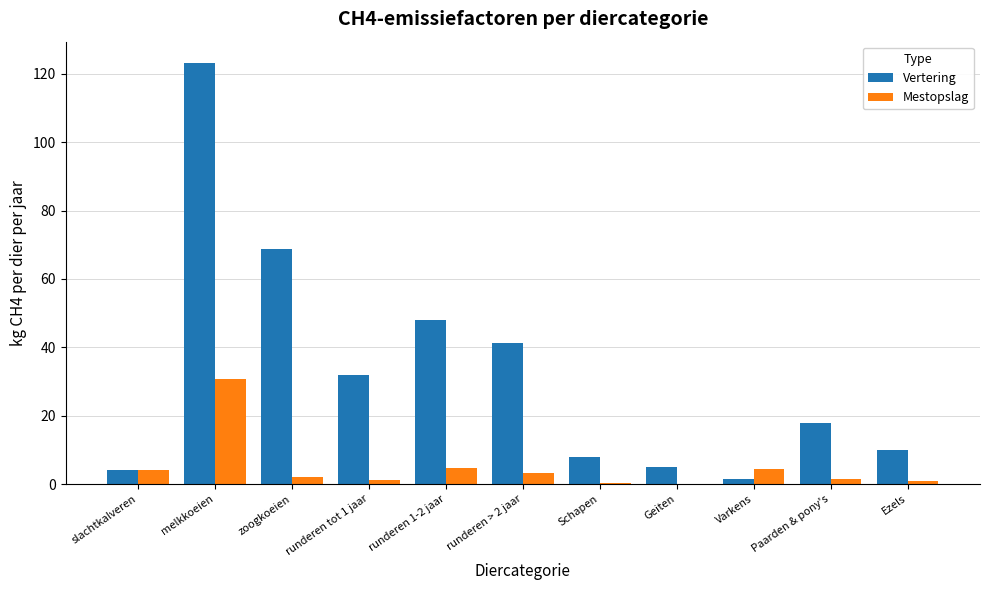

Which series has the widest spread of values?

Vertering